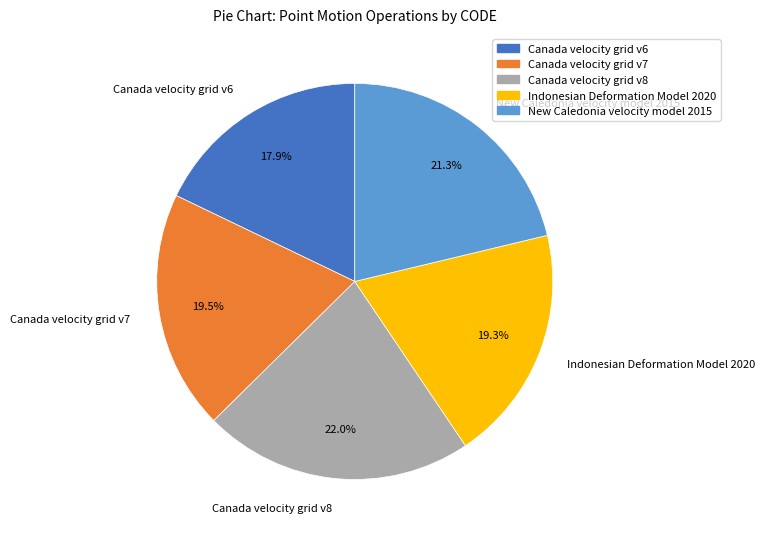

Is it true that Canada velocity grid v8 is 22% of the pie?

True